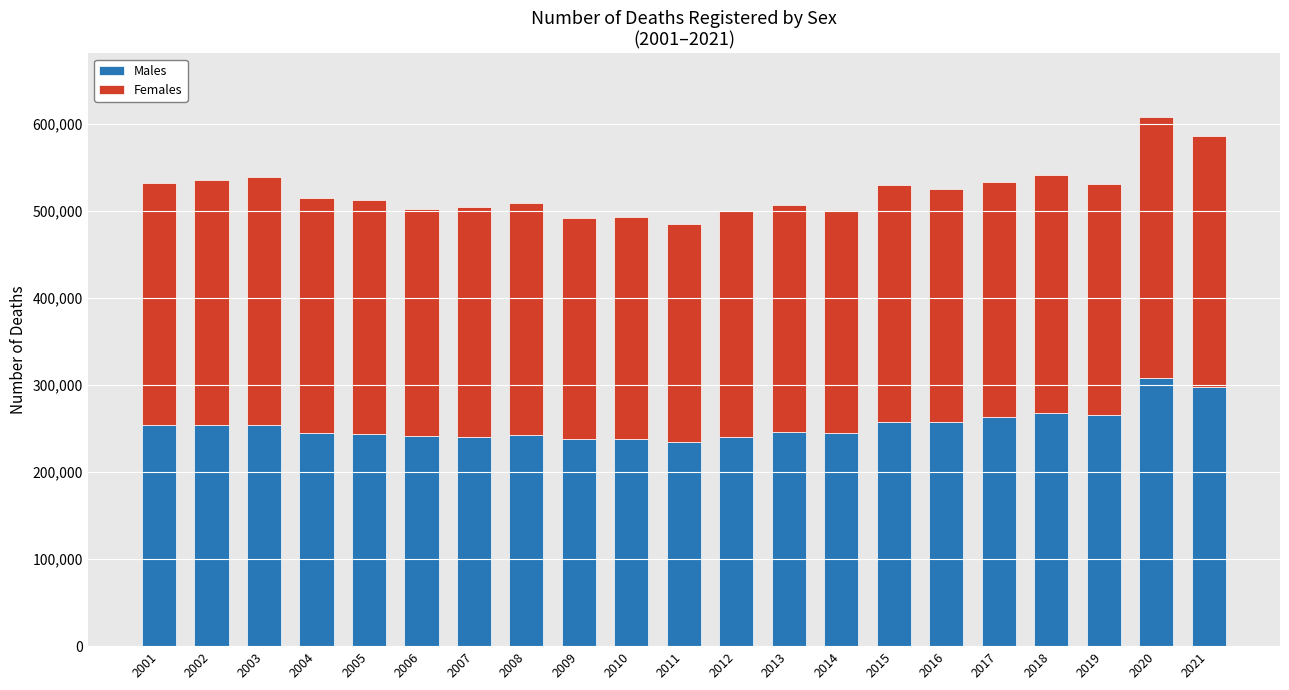

What is the sum of the Males values at 2010 and 2006?

478804